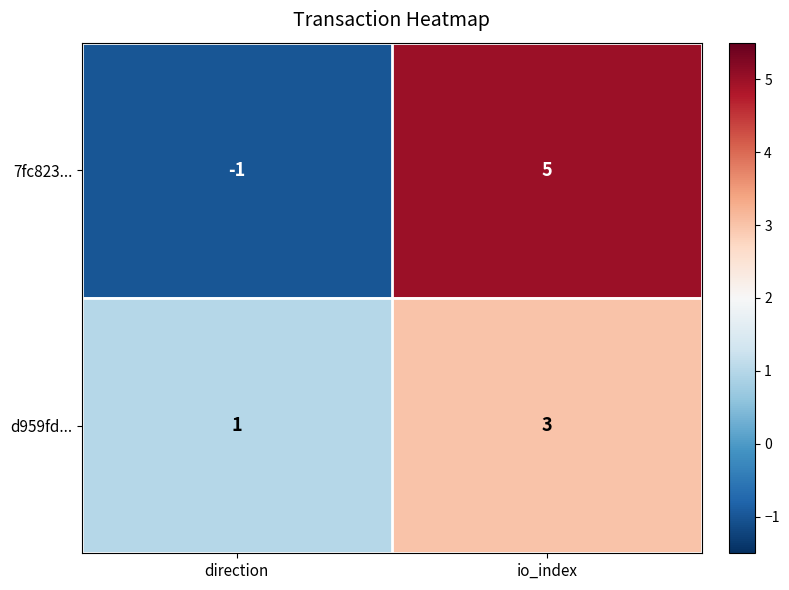

Is the value of 7fc823... at io_index greater than the value of d959fd... at io_index?

Yes